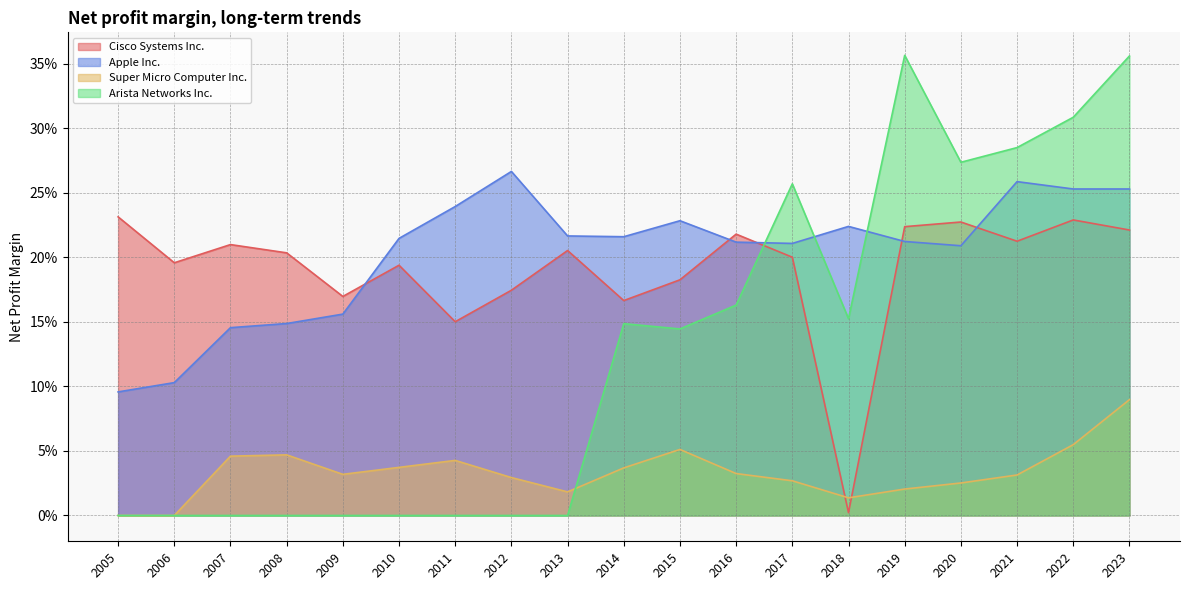

What is the maximum value for Apple Inc.?

0.3